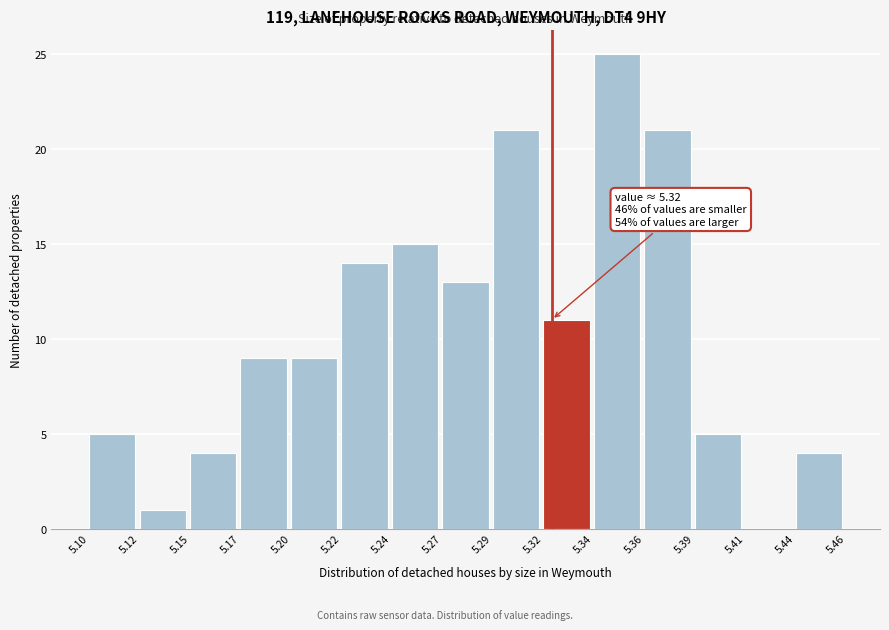

Reading left to right, transcribe all the data shown in this chart.

5.10=5	5.12=1	5.15=4	5.17=9	5.20=9	5.22=14	5.24=15	5.27=13	5.29=21	5.32=11	5.34=25	5.36=21	5.39=5	5.41=0	5.44=4